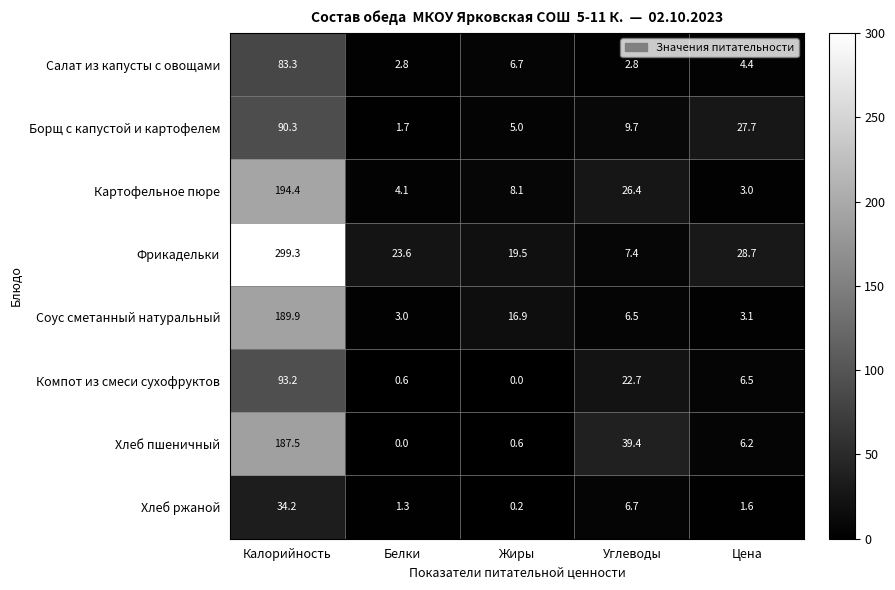

What is the sum of all Борщ с капустой и картофелем values?

134.4